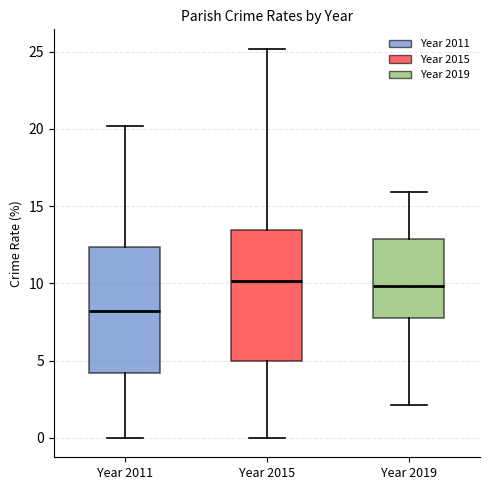

Reading left to right, read every box against the y-axis: the position of its median line, the range the box covers, and the ends of its whiskers. The values are not printed on the chart, so give them approximately, as read against the axis.

Year 2011: median 8.0, box 4.0 to 12.5, whiskers 0.0 to 20.0
Year 2015: median 10.0, box 5.0 to 13.5, whiskers 0.0 to 25.0
Year 2019: median 10.0, box 8.0 to 13.0, whiskers 2.0 to 16.0